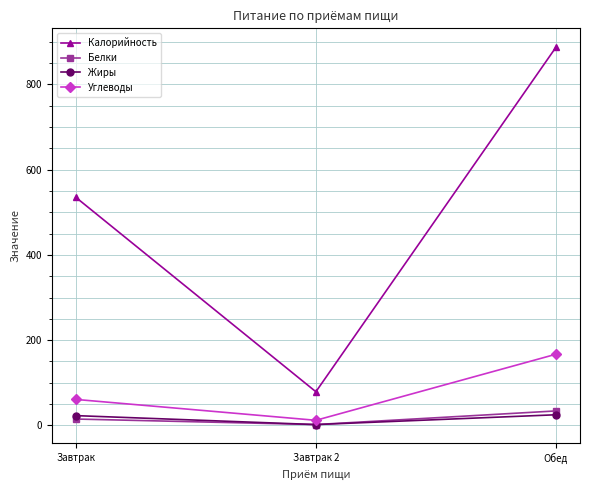

What is the spread (max minus min) of values at Обед?

862